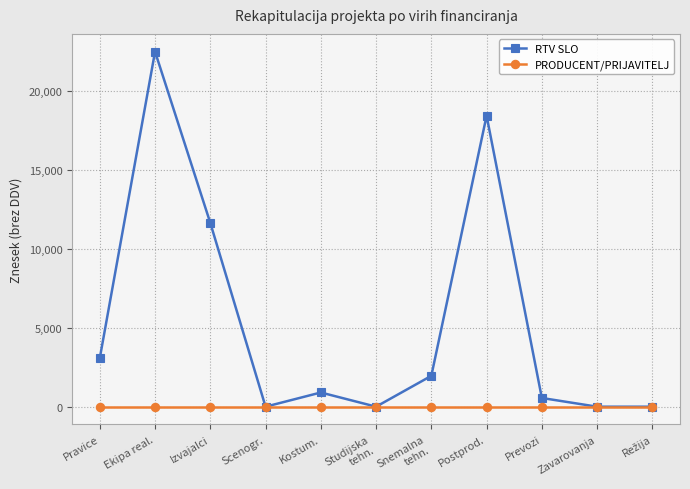

What position from the right is Pravice?

11